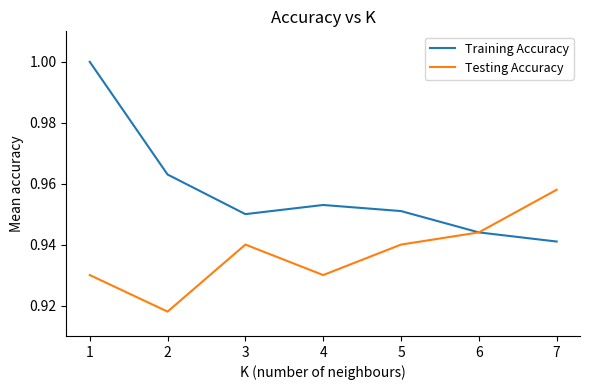

Which series has the largest range (max minus min)?

Training Accuracy